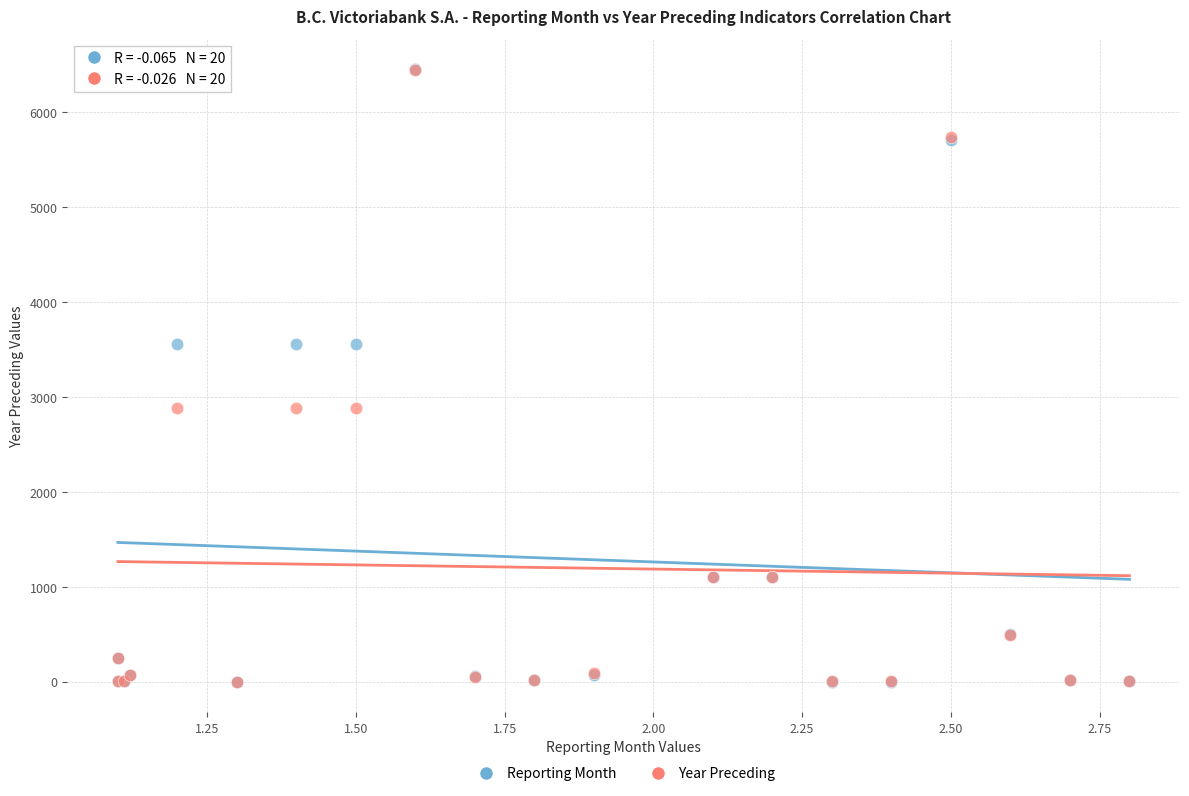

What are all the series names shown in the legend?

Reporting Month, Year Preceding